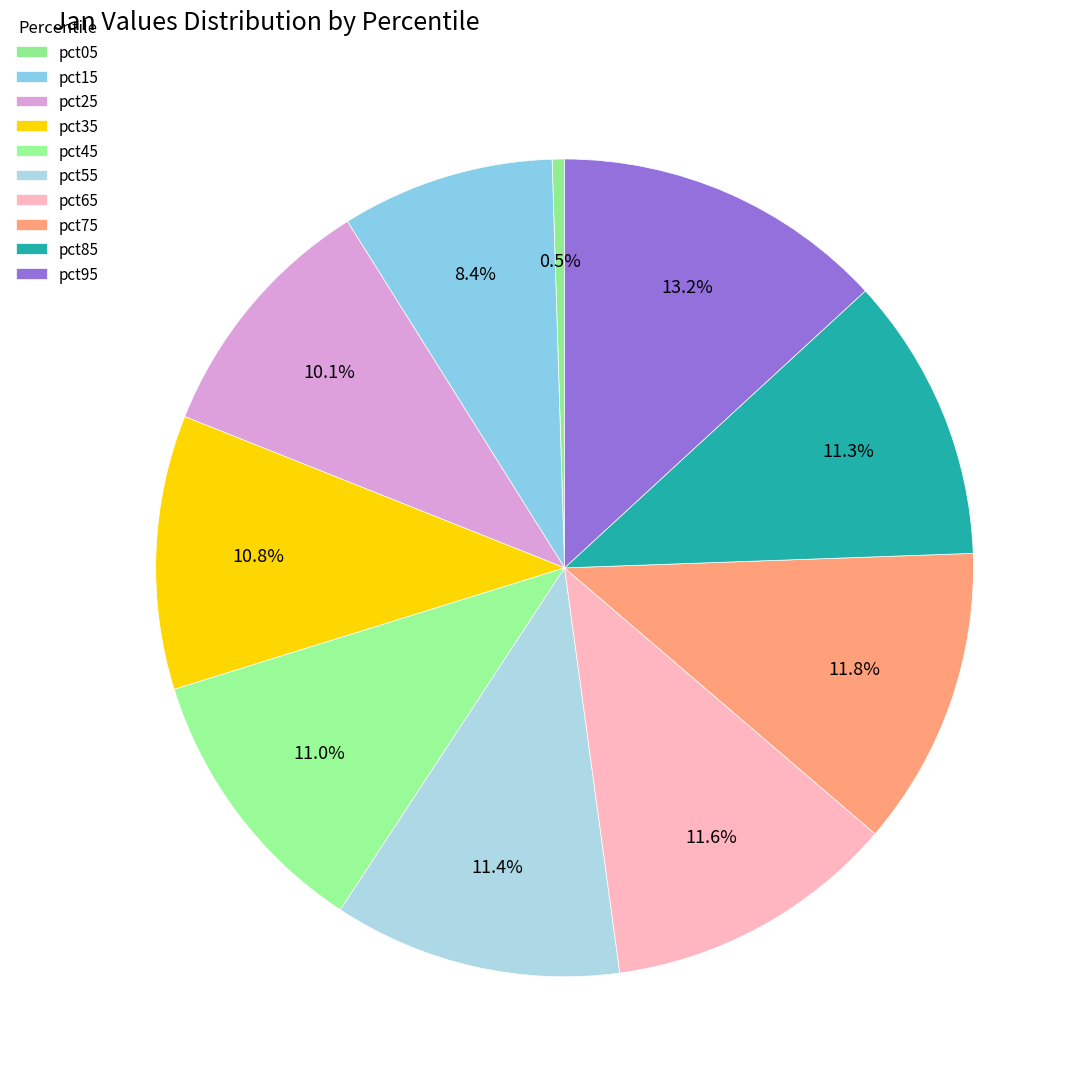

Between pct55 and pct25, which is larger?

pct55